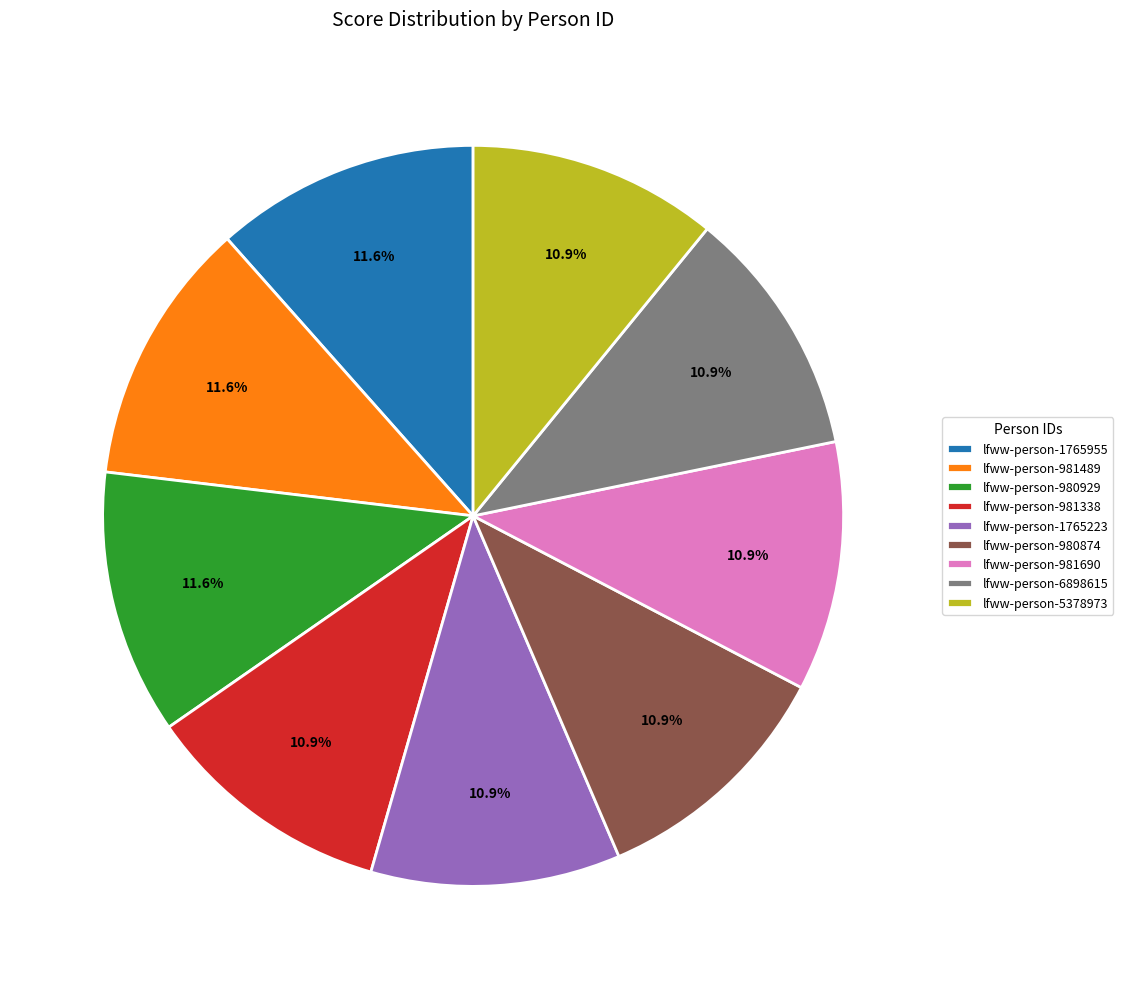

The lfww-person-981690 slice represents 20% of the pie. True or false?

False